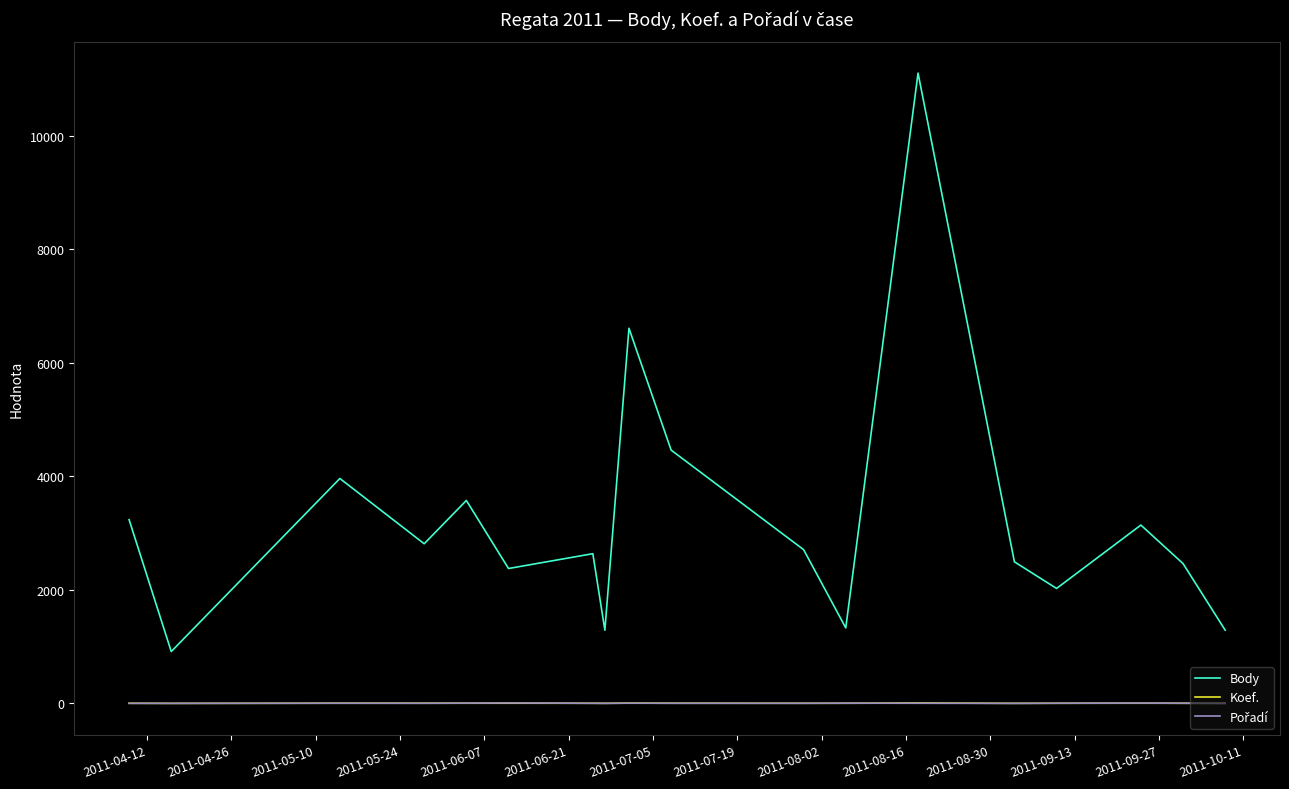

True or false: Koef. and Body cross at least once.

False